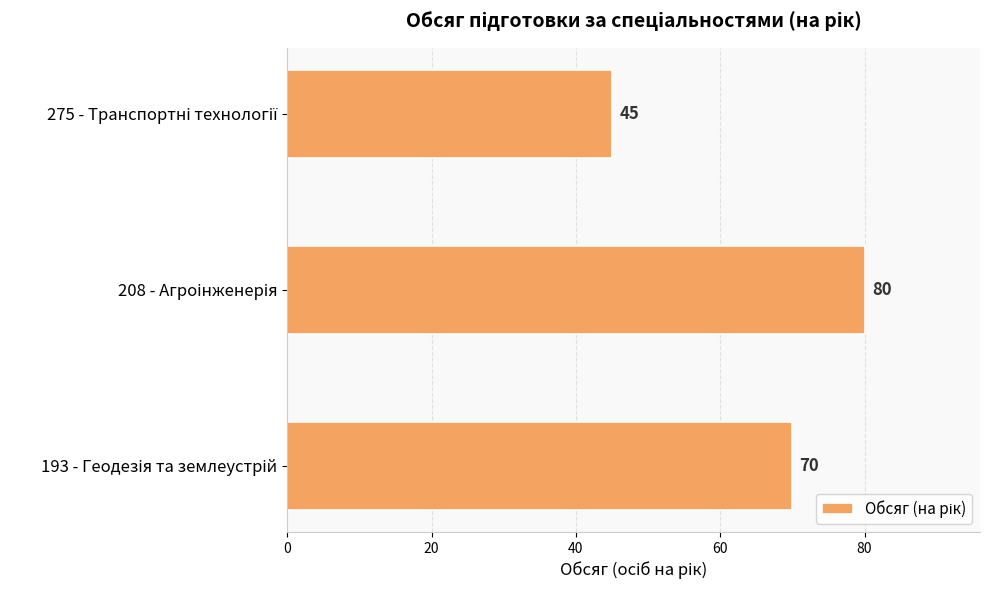

How many bars are there in total?

3